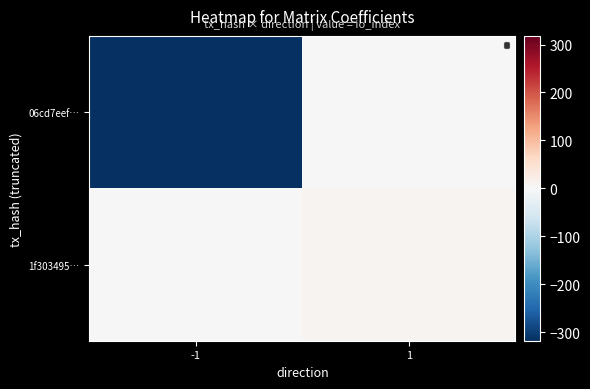

Rank the series at -1 from highest to lowest value.

1f303495…, 06cd7eef…